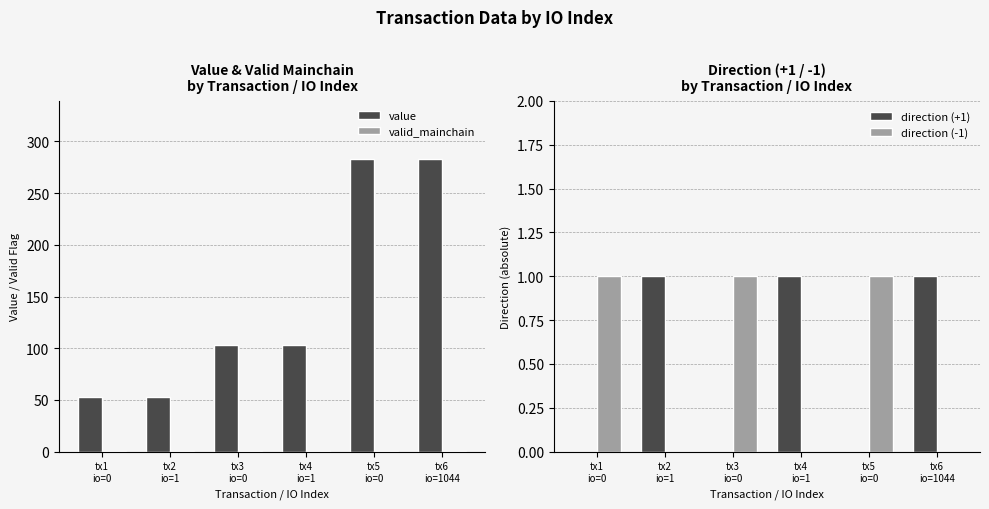

Is it true that direction (+1) equals 0.0 at tx1
io=0?

True